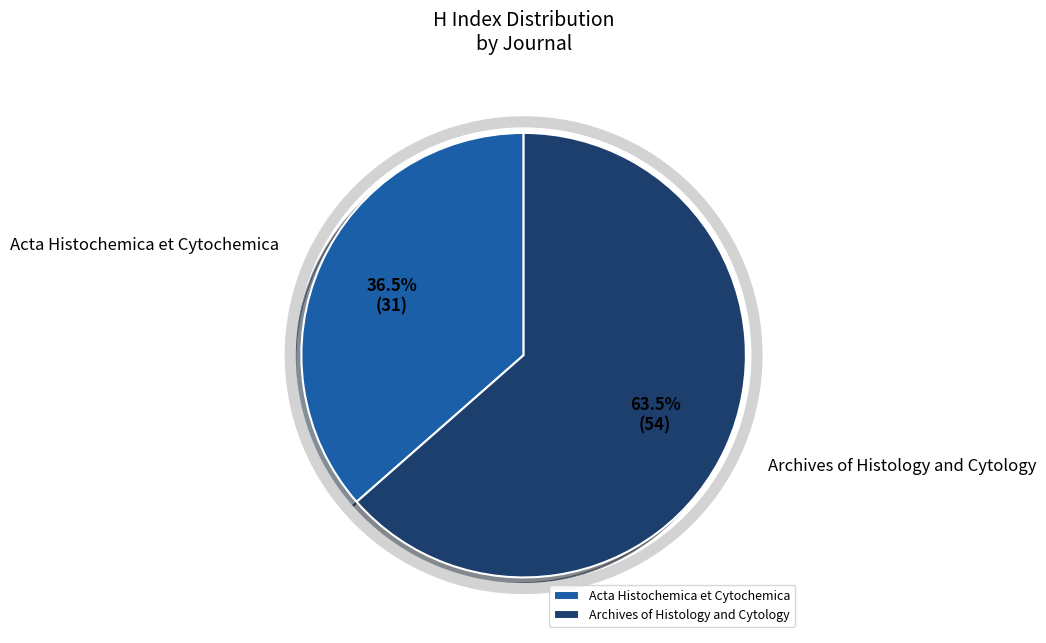

Rank the categories by value from highest to lowest.

Archives of Histology and Cytology, Acta Histochemica et Cytochemica